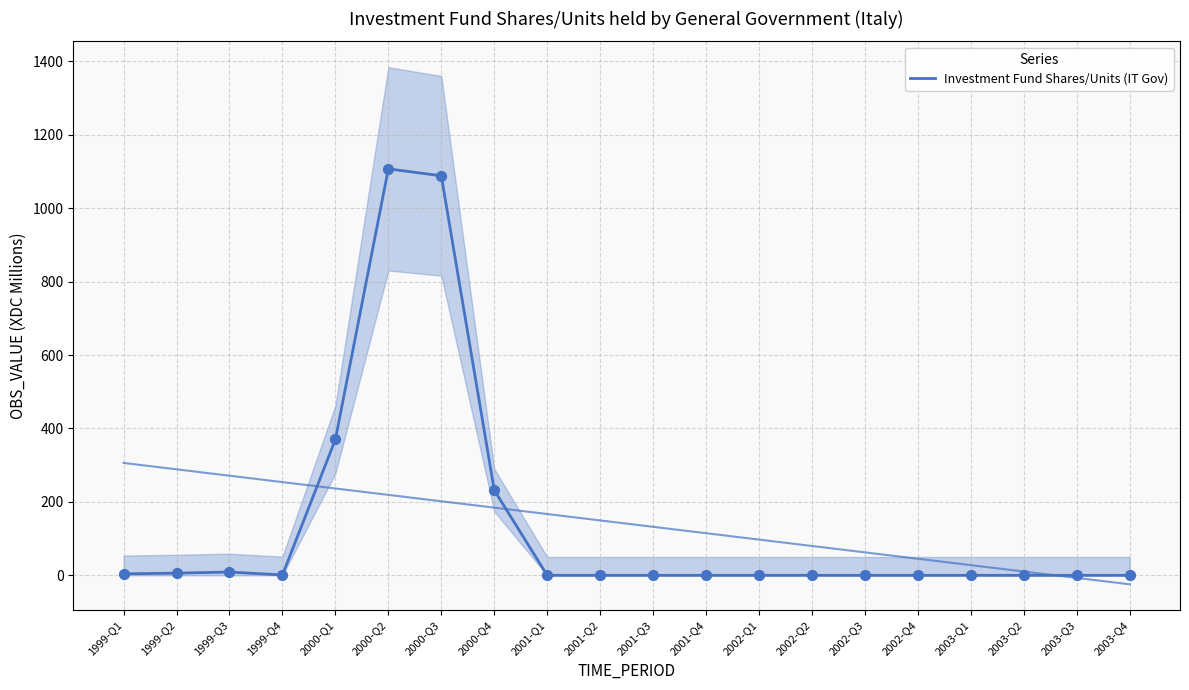

What is the change in value from 2000-Q4 to 2003-Q3?

-232